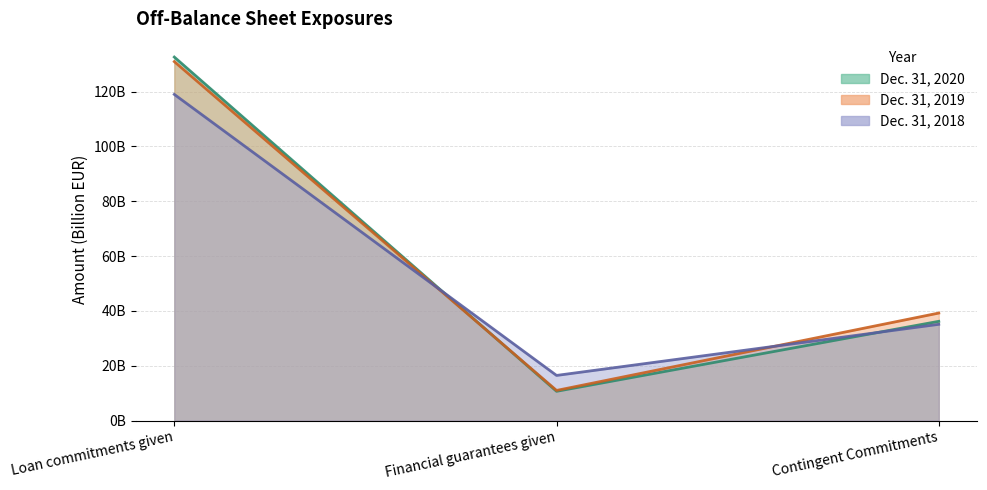

The Dec. 31, 2018 series shows 27.7 at Financial guarantees given. True or false?

False